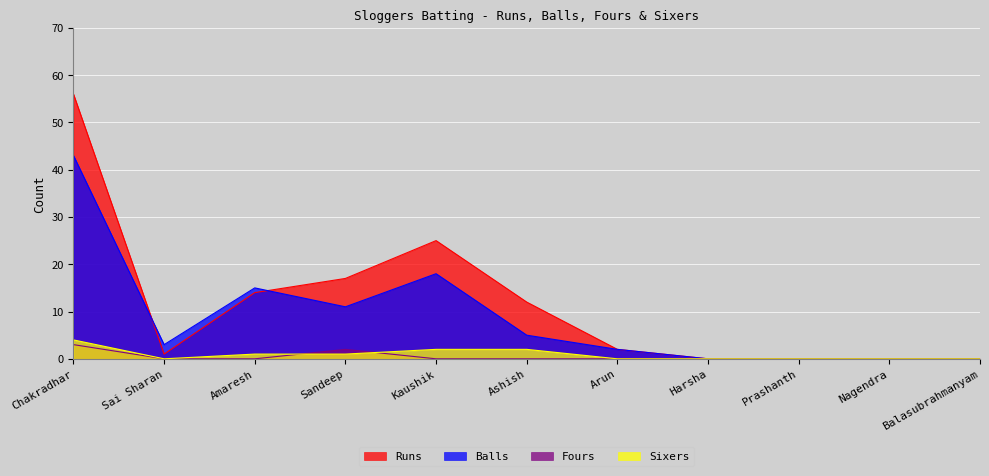

True or false: Fours and Balls intersect in this chart.

False